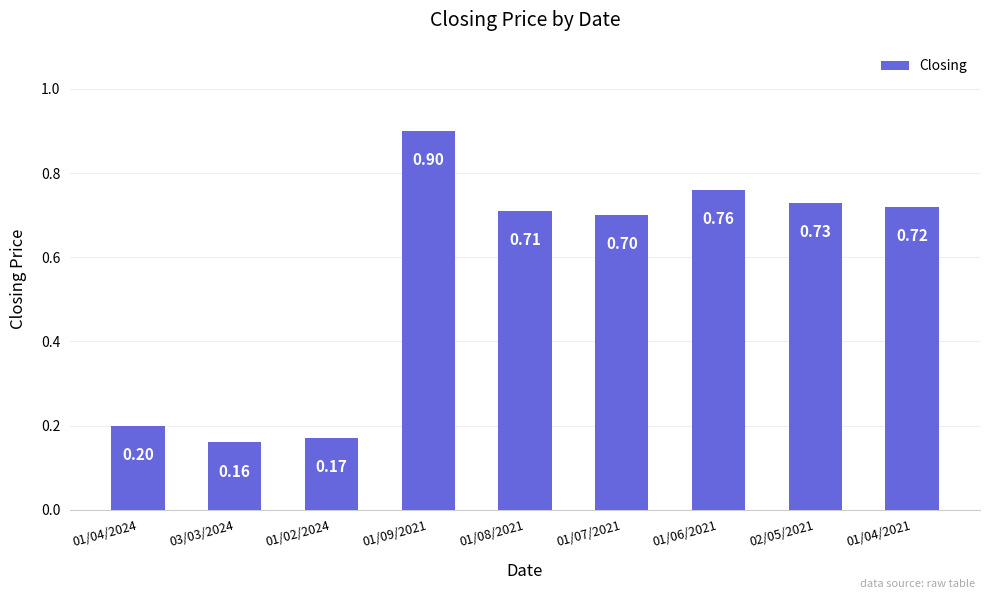

What is the label of the 1st bar from the left?

01/04/2024